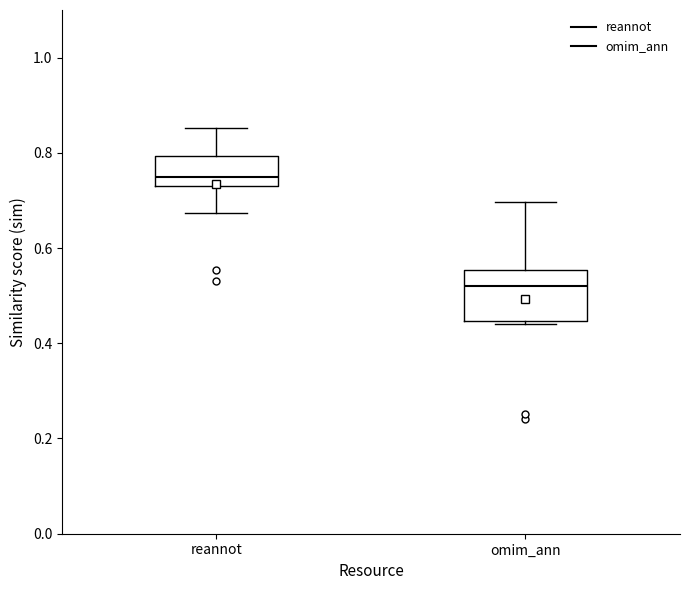

Reading left to right, read every box against the y-axis: the position of its median line, the range the box covers, and the ends of its whiskers. The values are not printed on the chart, so give them approximately, as read against the axis.

reannot: median 0.74 (just above the box's lower edge), box 0.74 to 0.80, whiskers 0.68 to 0.86
omim_ann: median 0.52, box 0.44 to 0.56, whiskers 0.44 (just below the box's lower edge) to 0.70